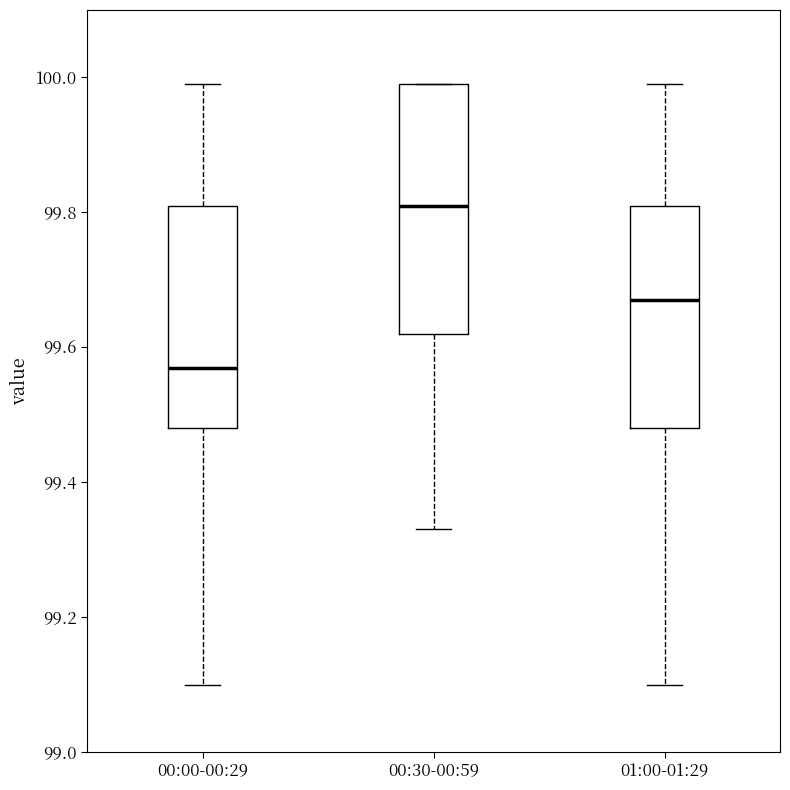

Where does the lower whisker of the box for 00:30-00:59 end on the y-axis? The values are not printed on the chart, so give them approximately, as read against the axis.

99.34